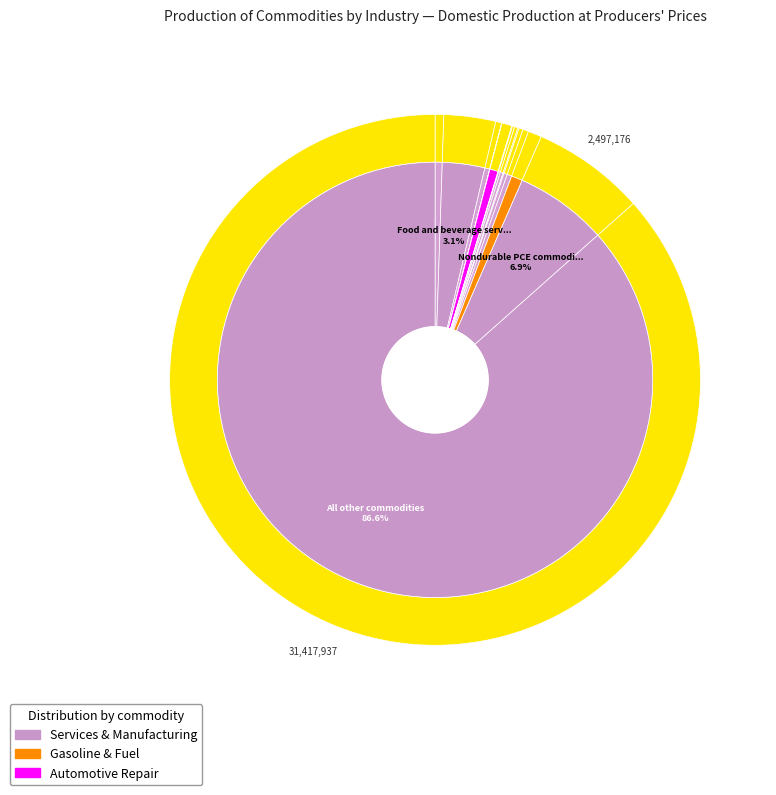

Is the sum of Food and beverage services and Parking lots and garages greater than half?

No